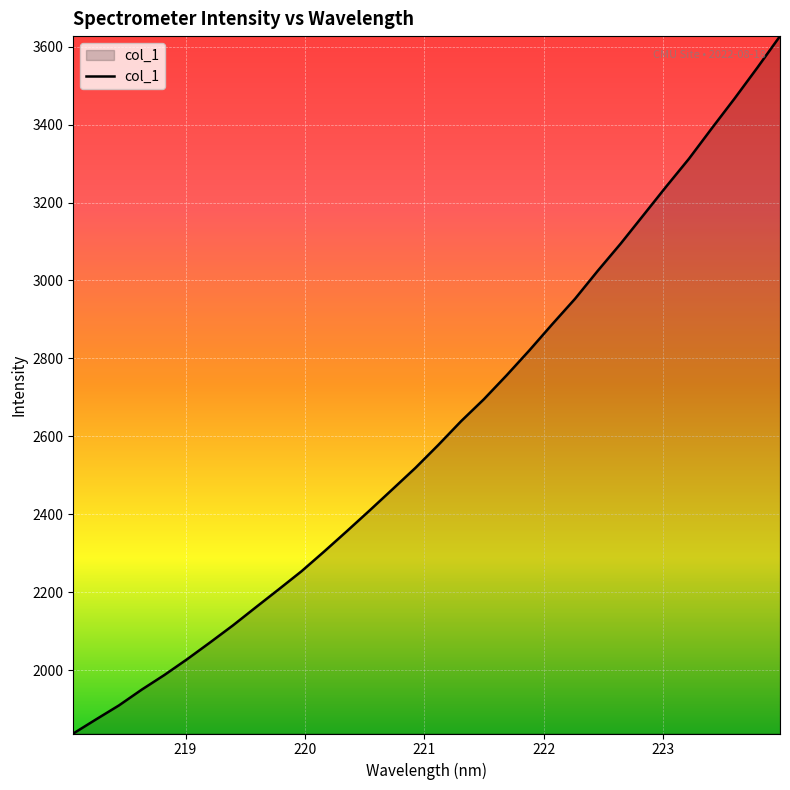

What is the minimum value shown in the chart?

1837.5